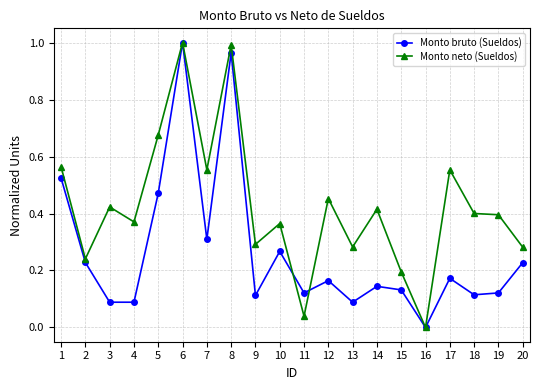

The value of Monto neto (Sueldos) at 15 is 0.2. True or false?

True